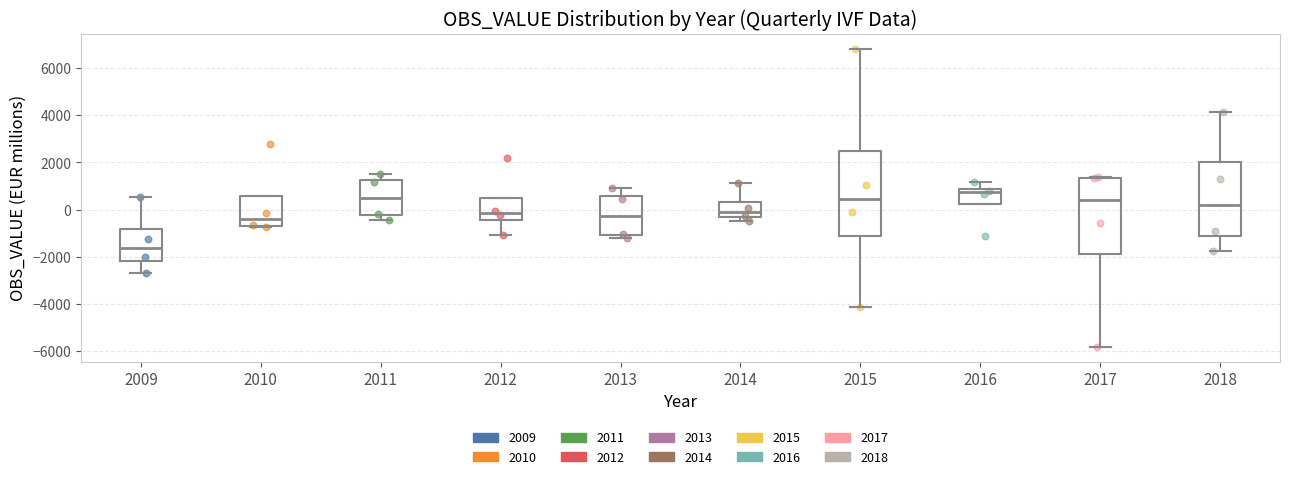

Where is the upper edge of the box at x = 2012 on the y-axis? The values are not printed on the chart, so give them approximately, as read against the axis.

600